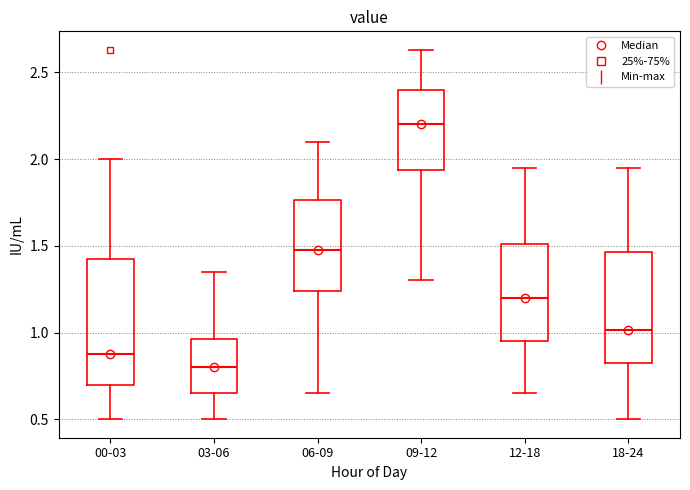

Reading left to right, read every box against the y-axis: the position of its median line, the range the box covers, and the ends of its whiskers. The values are not printed on the chart, so give them approximately, as read against the axis.

00-03: median 0.90, box 0.70 to 1.45, whiskers 0.50 to 2.00
03-06: median 0.80, box 0.65 to 0.95, whiskers 0.50 to 1.35
06-09: median 1.50, box 1.25 to 1.75, whiskers 0.65 to 2.10
09-12: median 2.20, box 1.95 to 2.40, whiskers 1.30 to 2.65
12-18: median 1.20, box 0.95 to 1.50, whiskers 0.65 to 1.95
18-24: median 1.00, box 0.80 to 1.45, whiskers 0.50 to 1.95